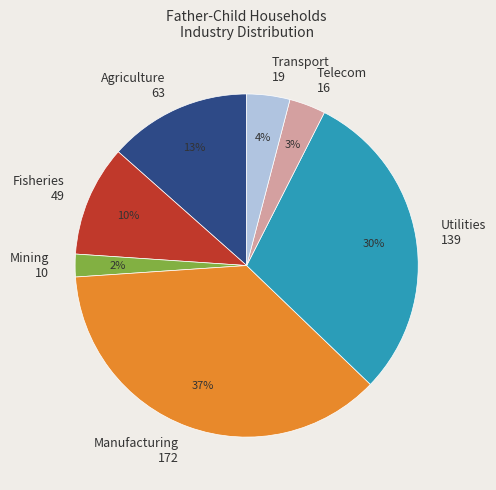

Between Manufacturing 172 and Mining 10, which is larger?

Manufacturing 172